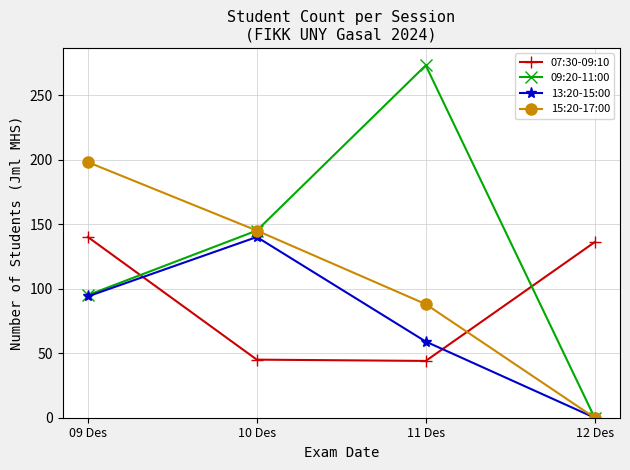

The 07:30-09:10 series shows 136 at 12 Des. True or false?

True